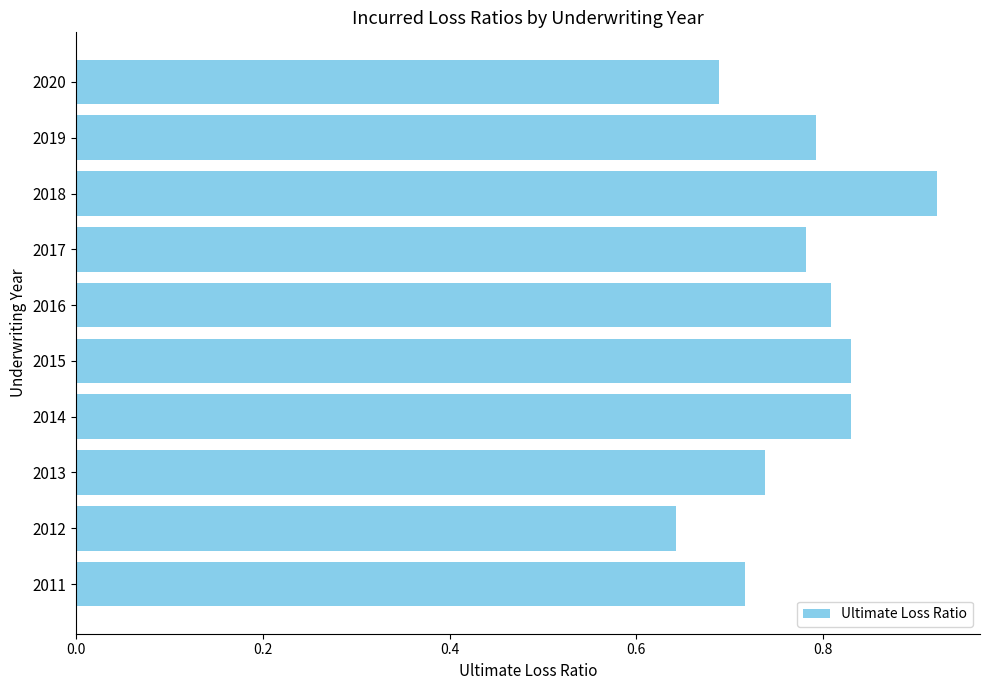

How many values are between 0 and 1?

10